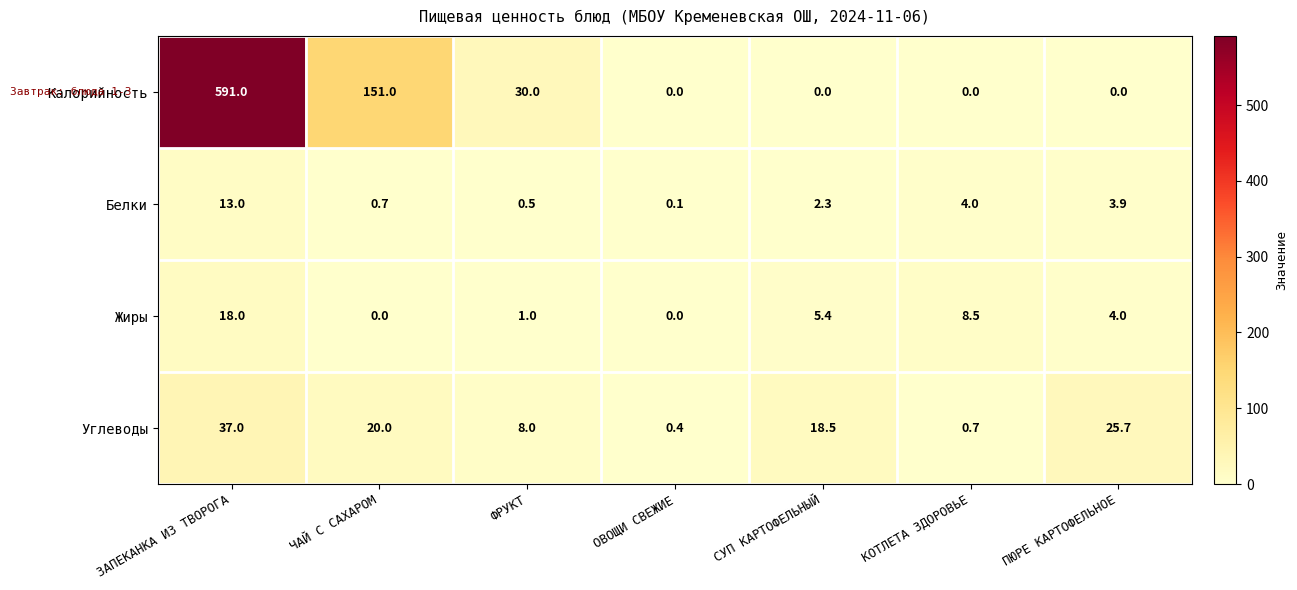

Which series changed the most between КОТЛЕТА ЗДОРОВЬЕ and ПЮРЕ КАРТОФЕЛЬНОЕ?

Углеводы